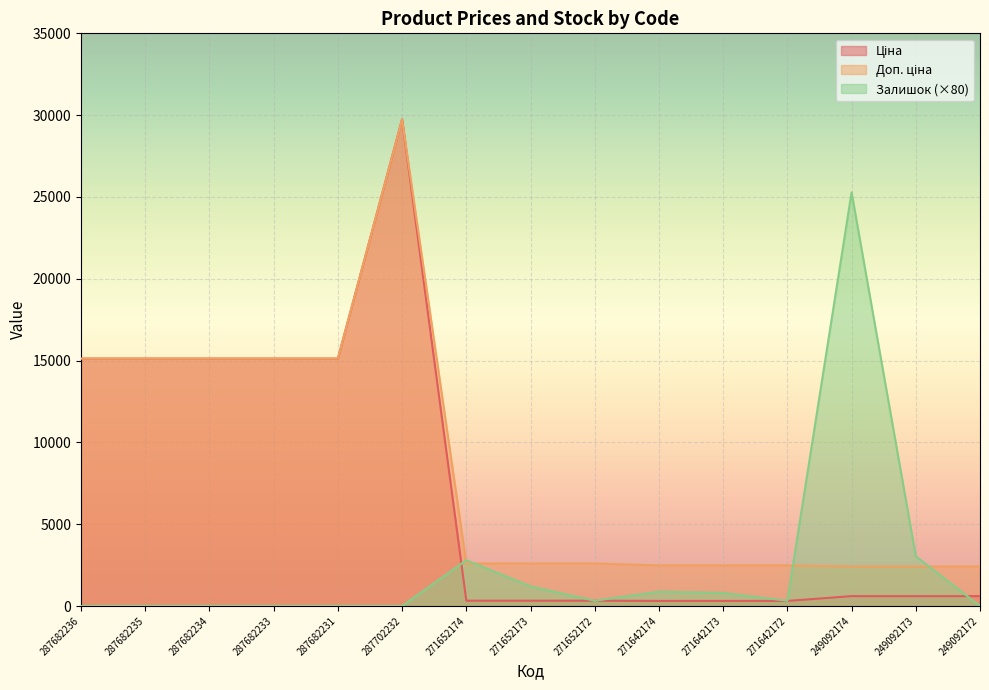

What is the spread (max minus min) of values at 287682236?

15120.0